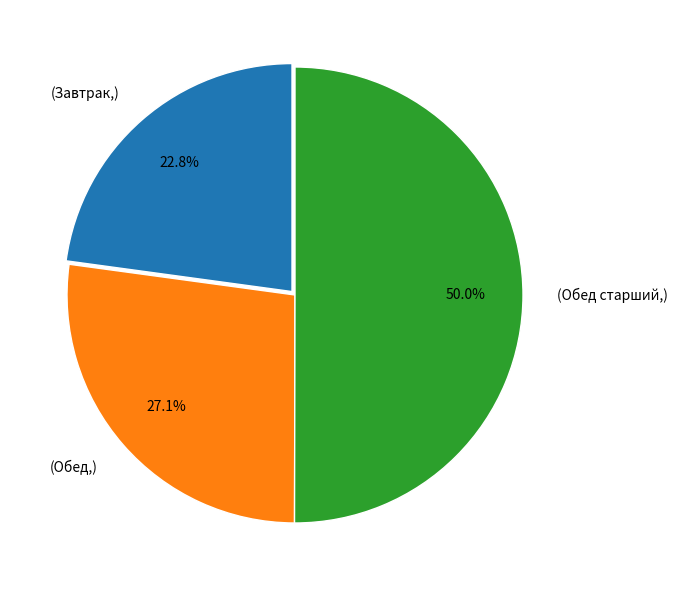

What is the ratio of the value at (Обед,) to the value at (Завтрак,)?

1.2